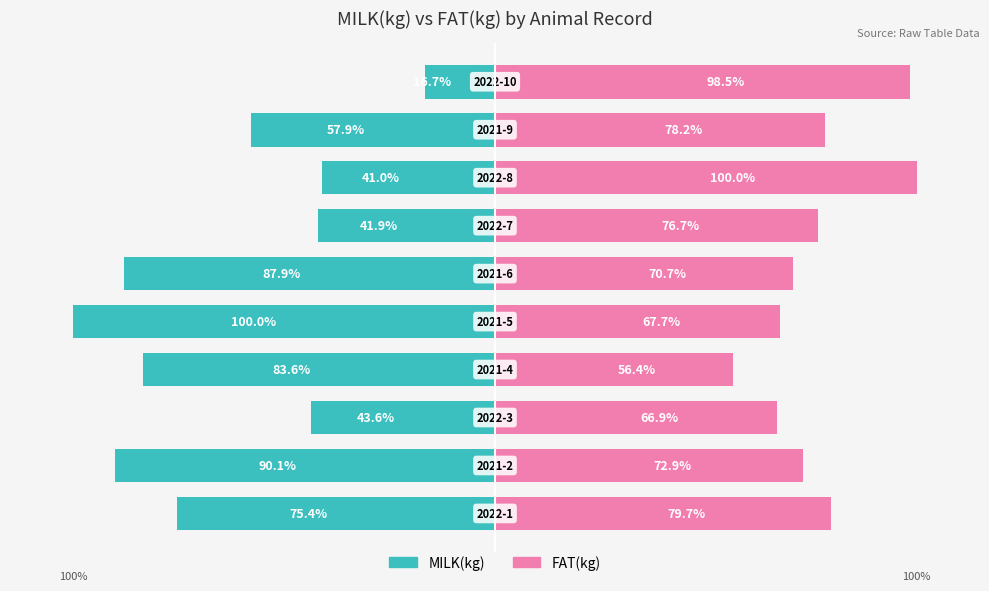

True or false: MILK(kg) has a value of -9.5 at 9.

False